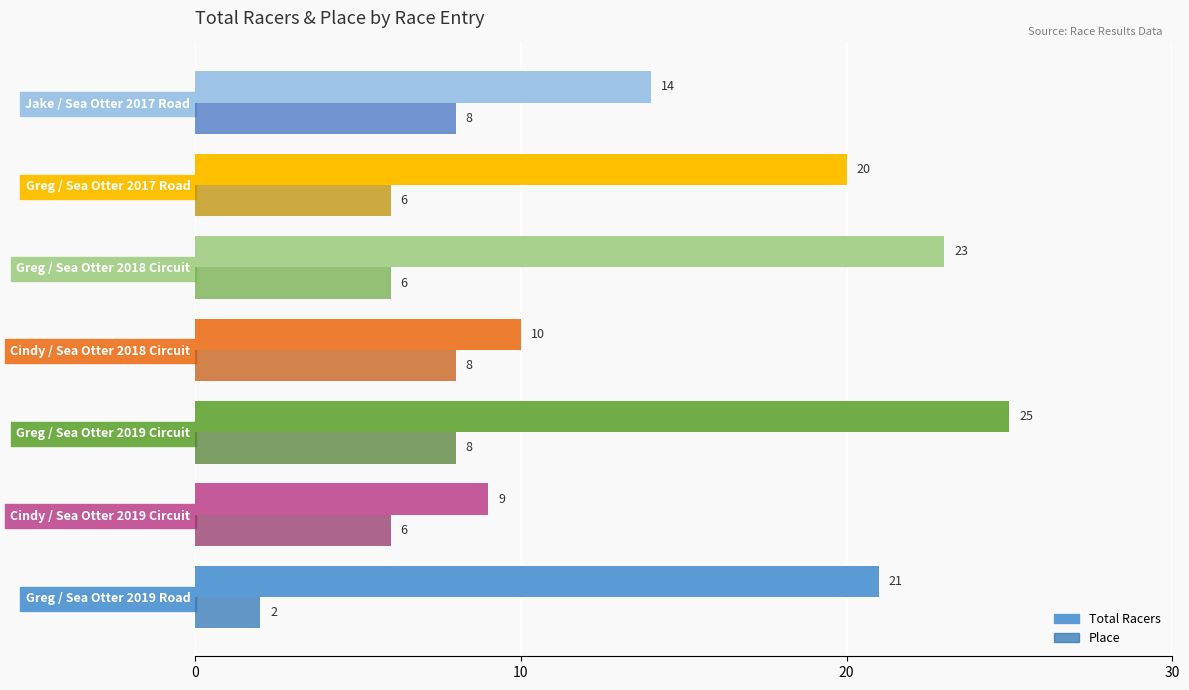

What is the approximate value of Place at Jake / Sea Otter 2017 Road?

8